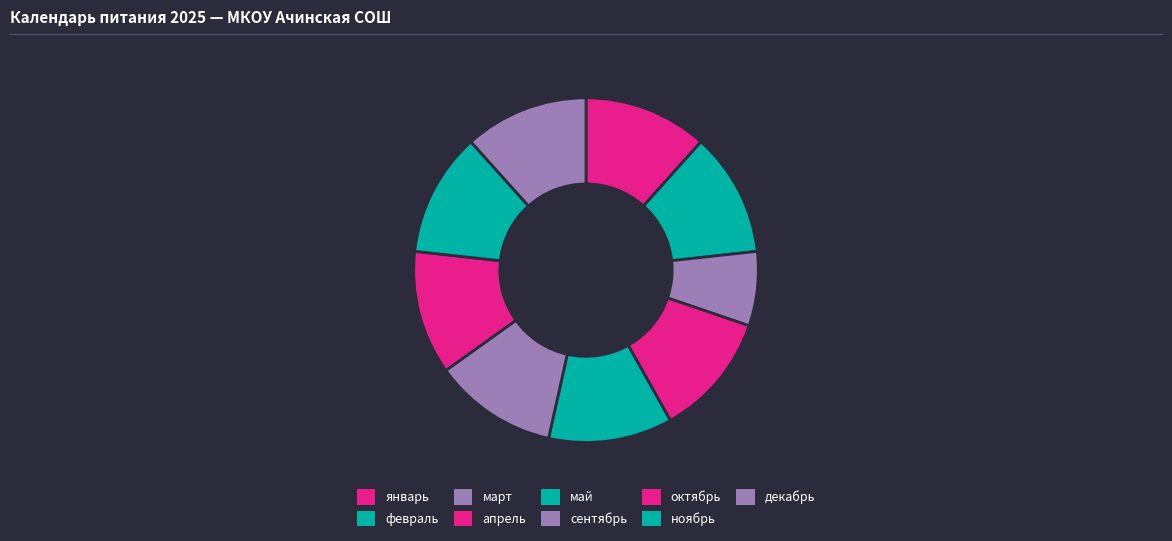

True or false: март accounts for 7% of the total.

True